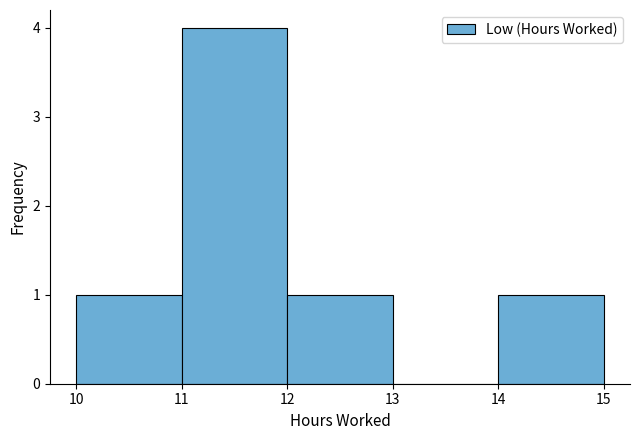

How tall is the bar that spans 14 to 15 on the x-axis? The values are not printed on the chart, so give them approximately, as read against the axis.

1